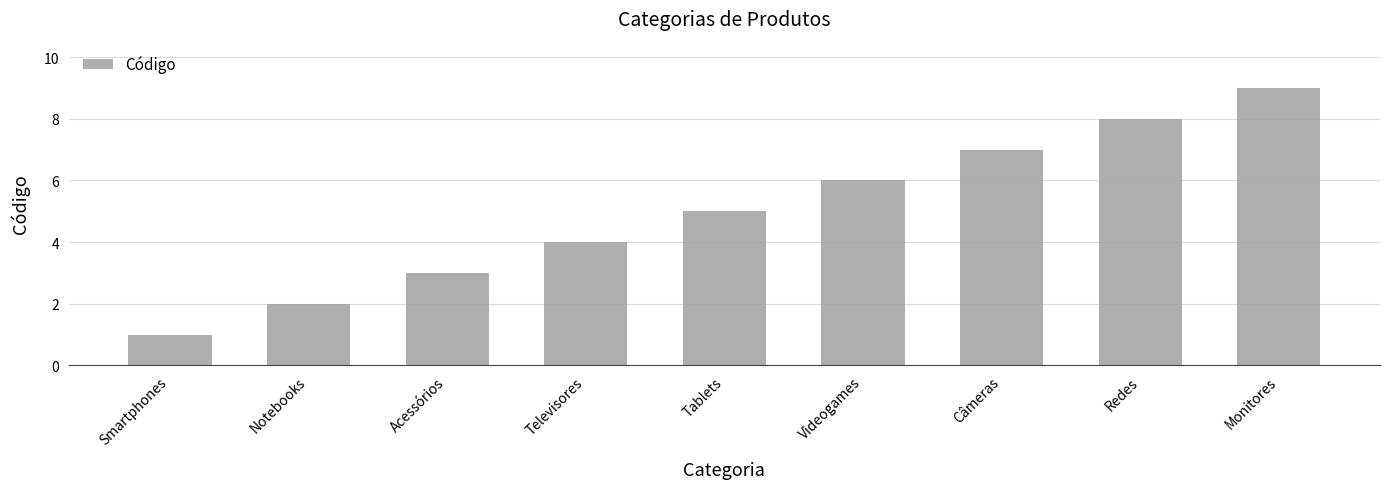

What is the label of the 2nd bar from the left?

Notebooks